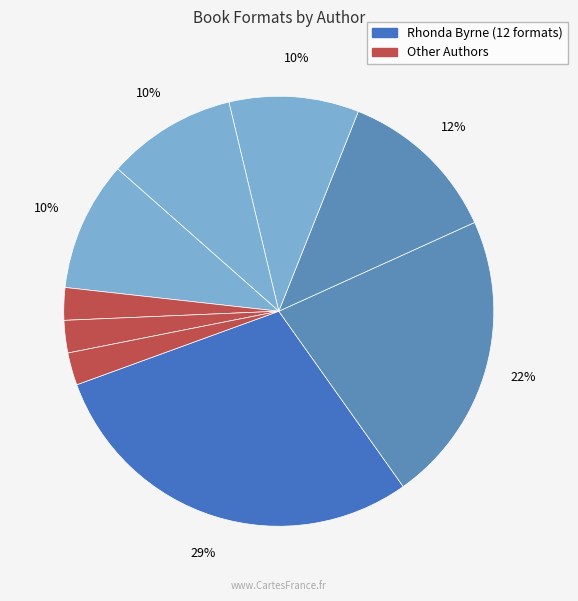

How many segments does this pie chart have?

9